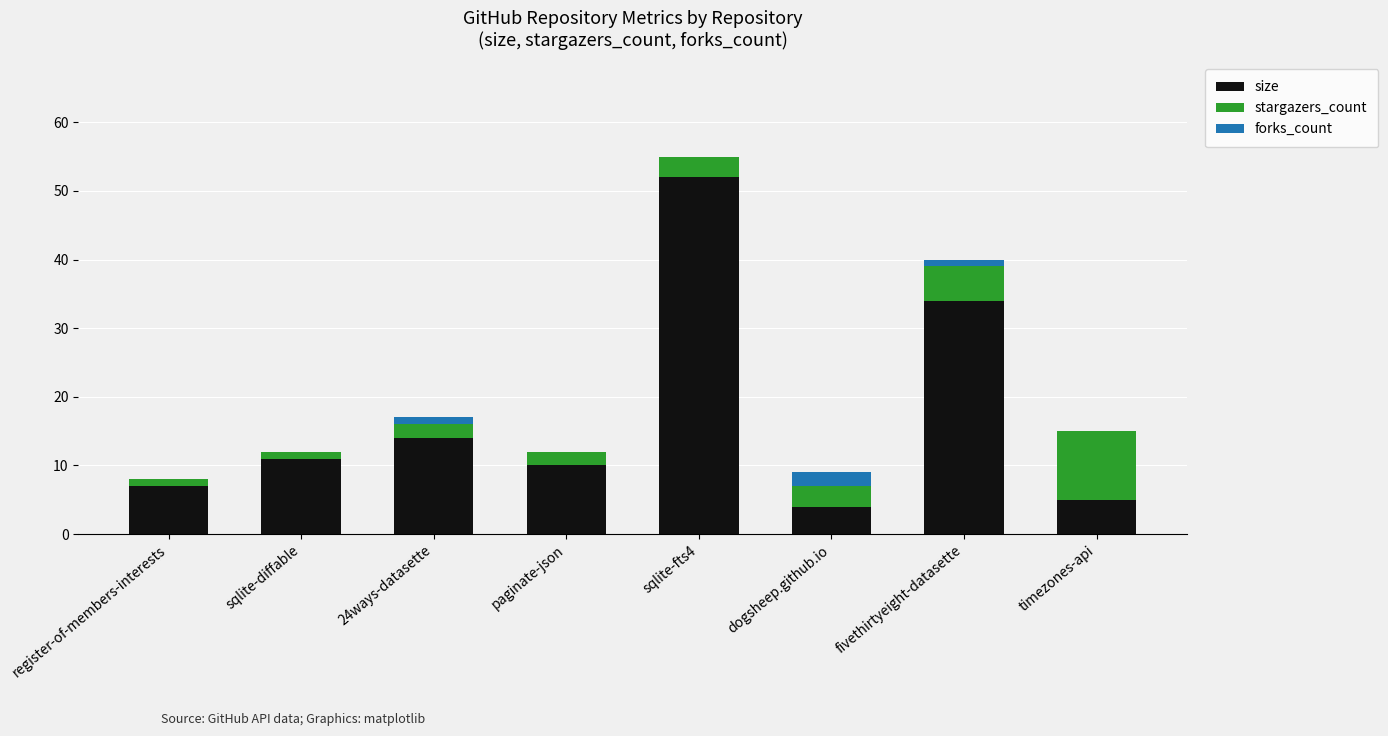

How many distinct data groups are displayed?

3